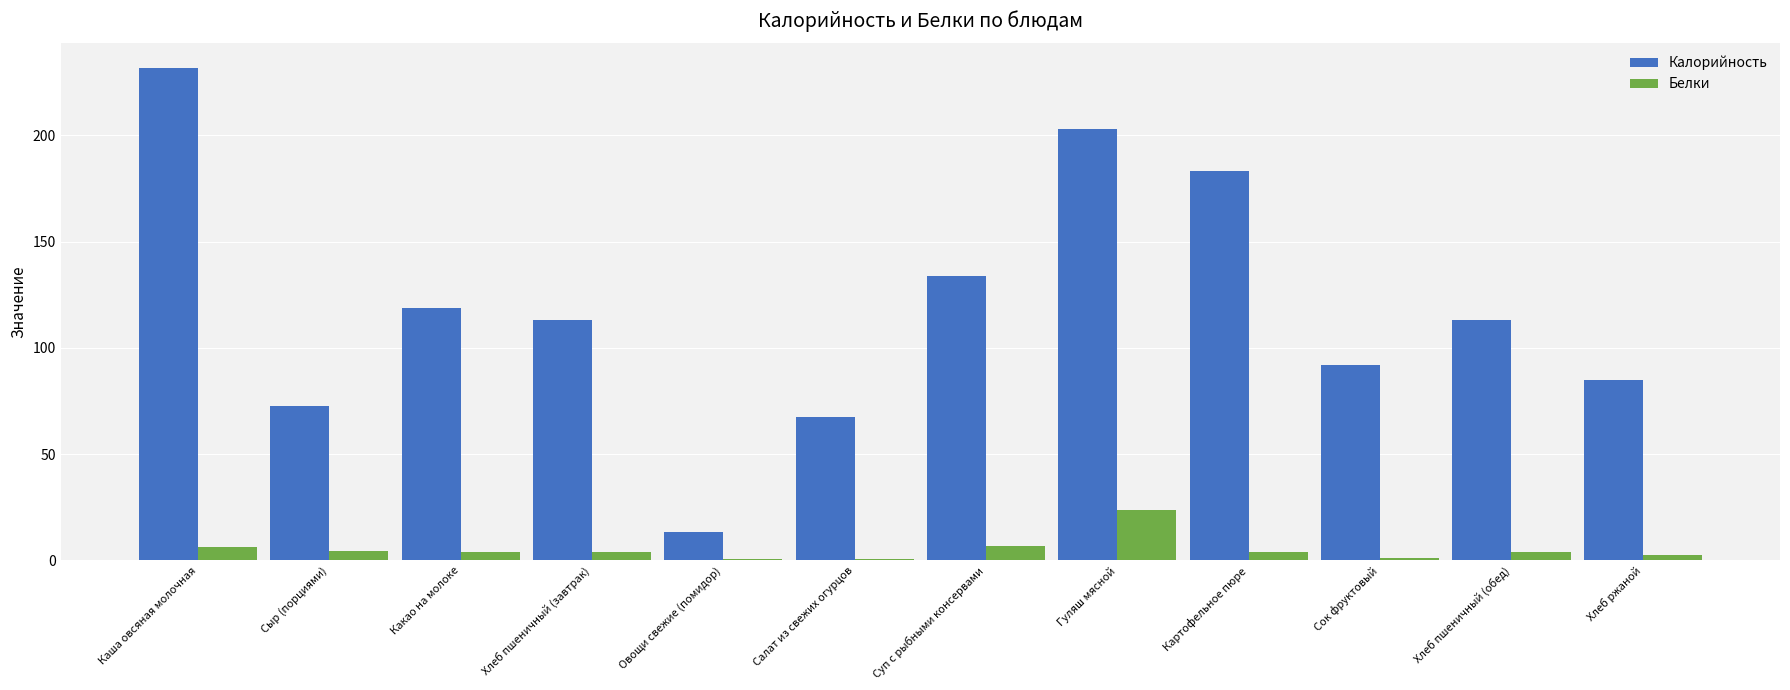

How many groups of bars are there?

12